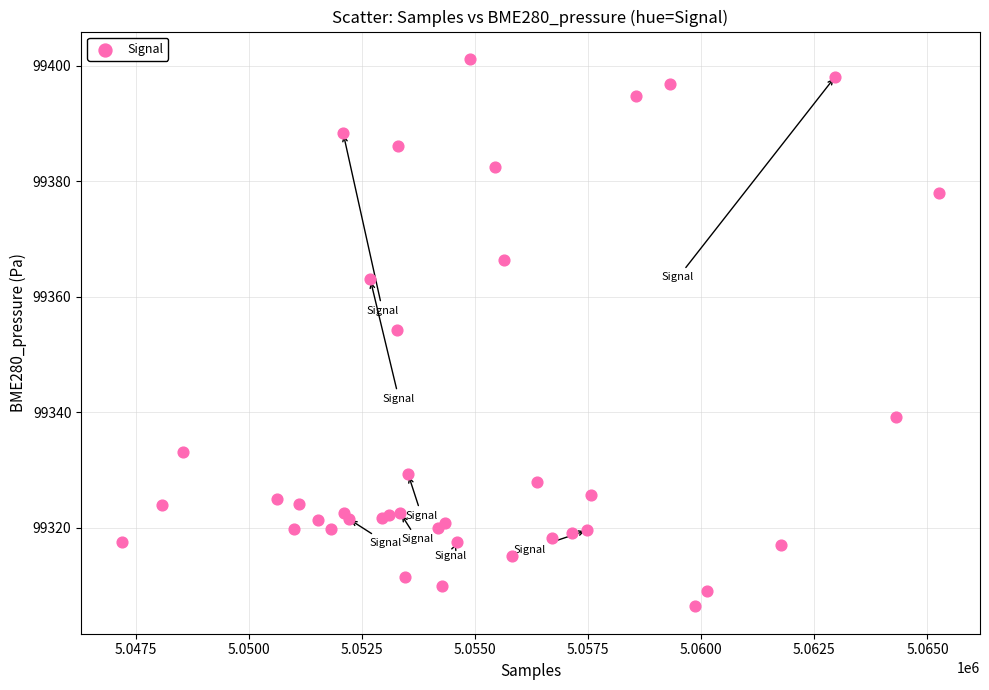

What Y value in the scatter plot is closest to 99353?

99354.2